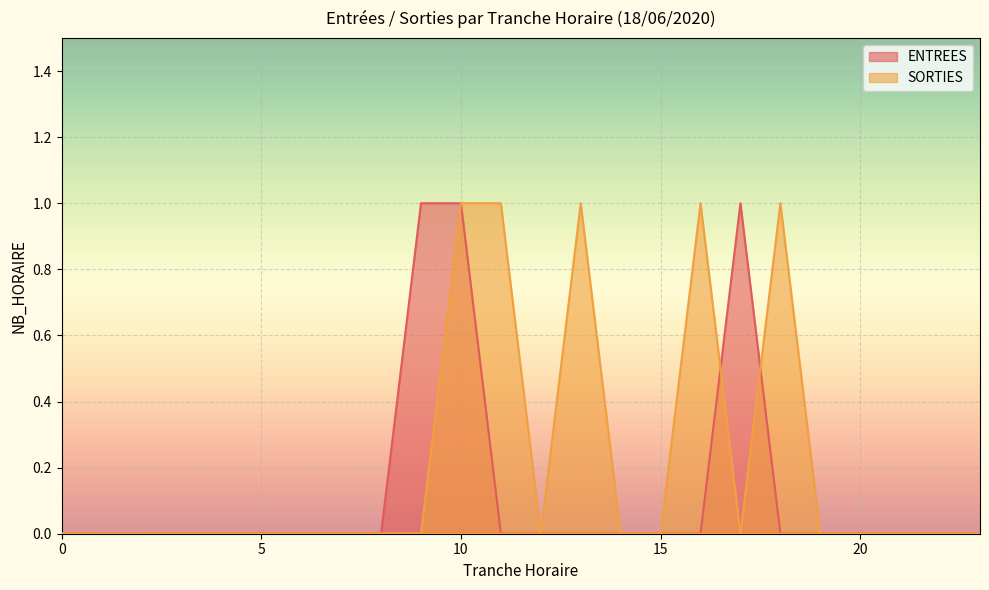

The SORTIES series shows 2 at 18. True or false?

False